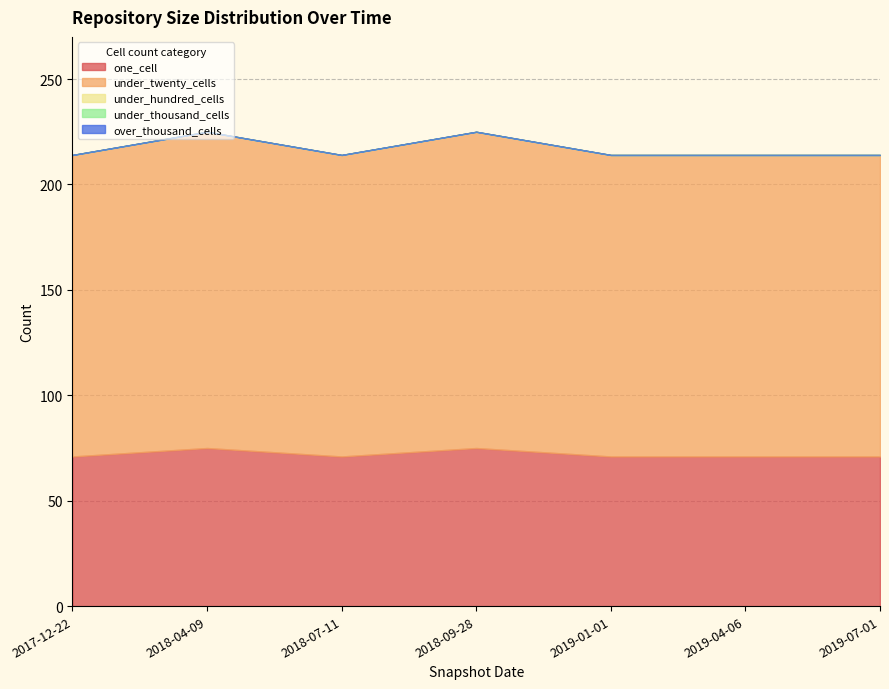

True or false: over_thousand_cells and under_thousand_cells intersect in this chart.

False